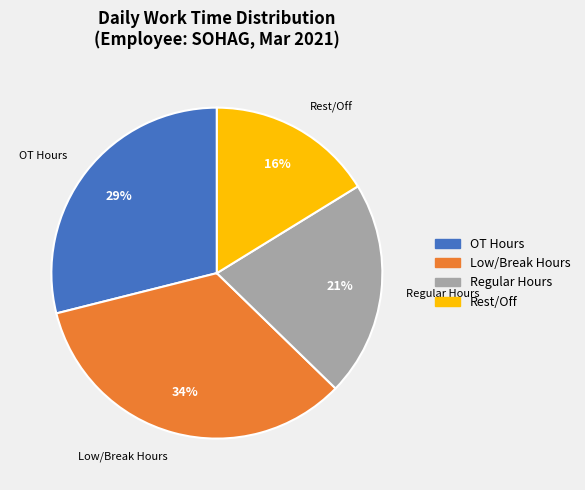

Do Regular Hours and Low/Break Hours together represent more than half of the pie?

Yes